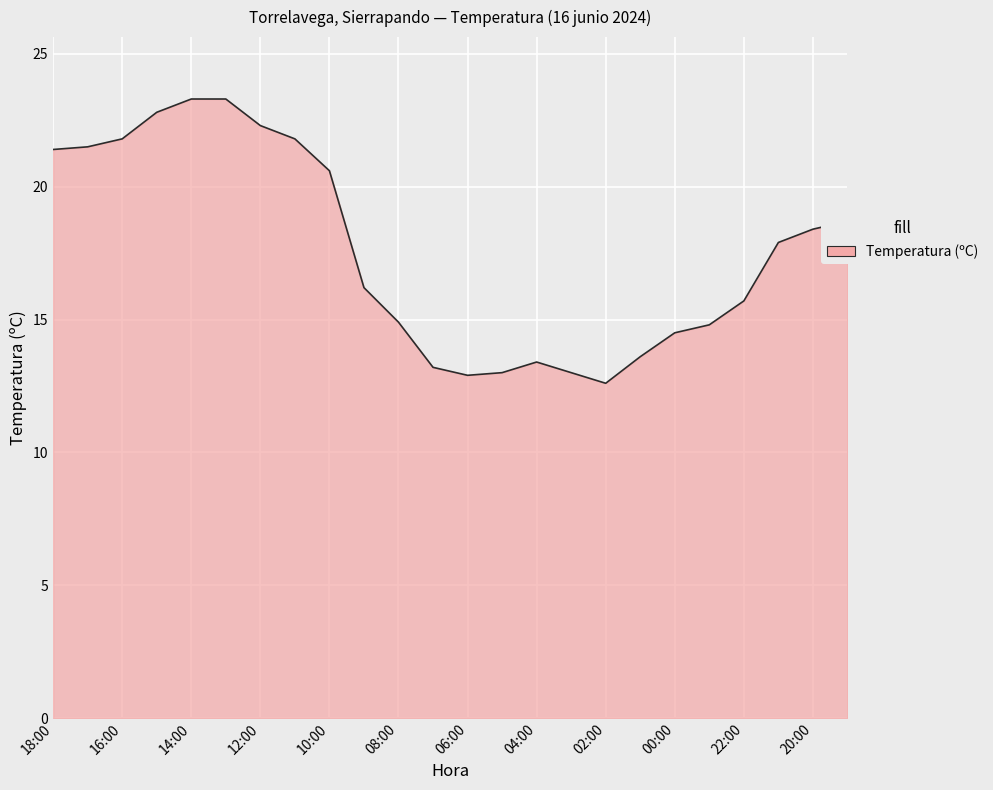

What is the minimum value shown in the chart?

12.6